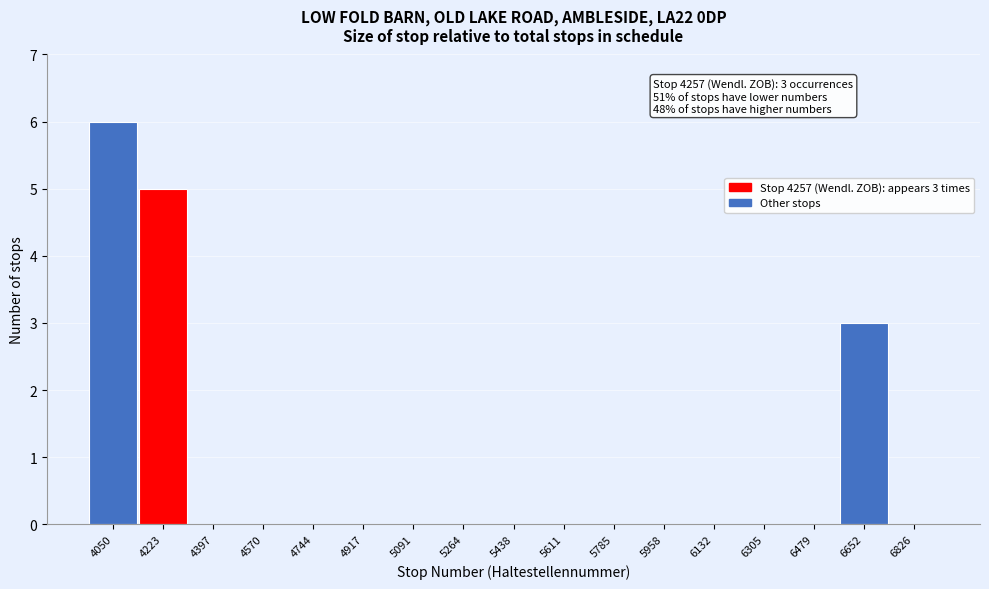

Reading left to right, transcribe all the data shown in this chart.

4050=6	4223=5	4397=0	4570=0	4744=0	4917=0	5091=0	5264=0	5438=0	5611=0	5785=0	5958=0	6132=0	6305=0	6479=0	6652=3	6826=0